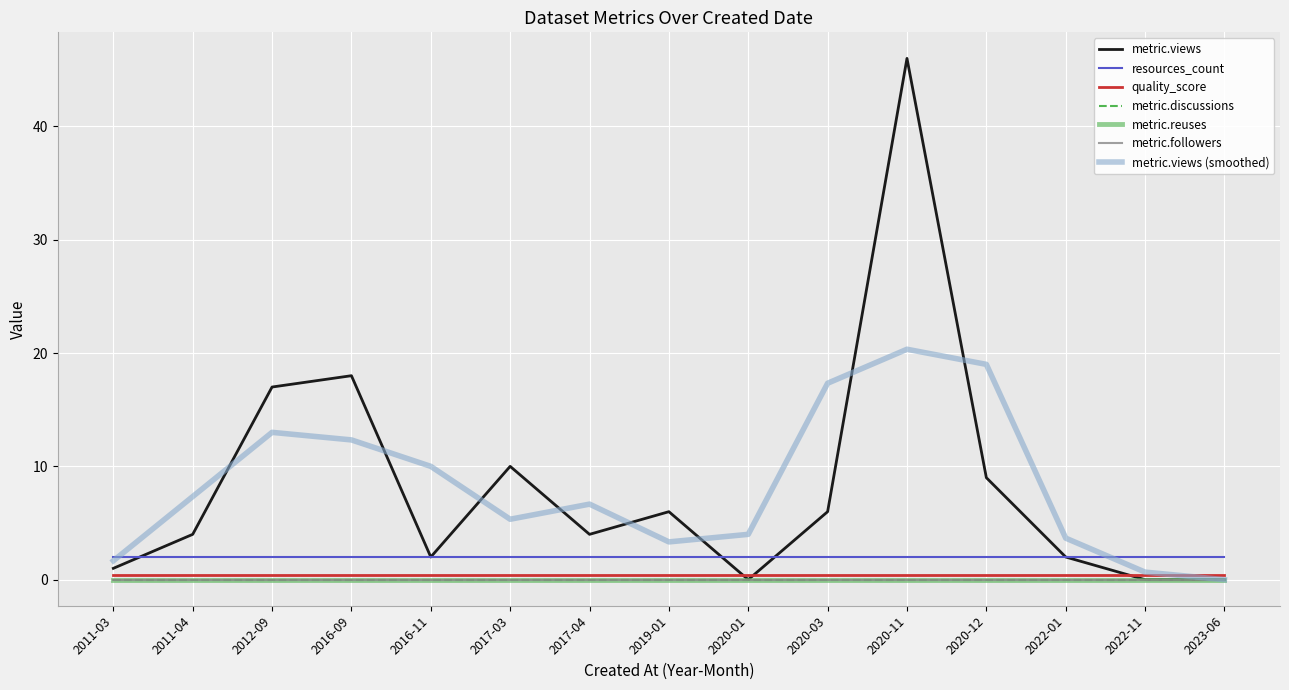

At which label does metric.reuses reach its minimum?

2011-03